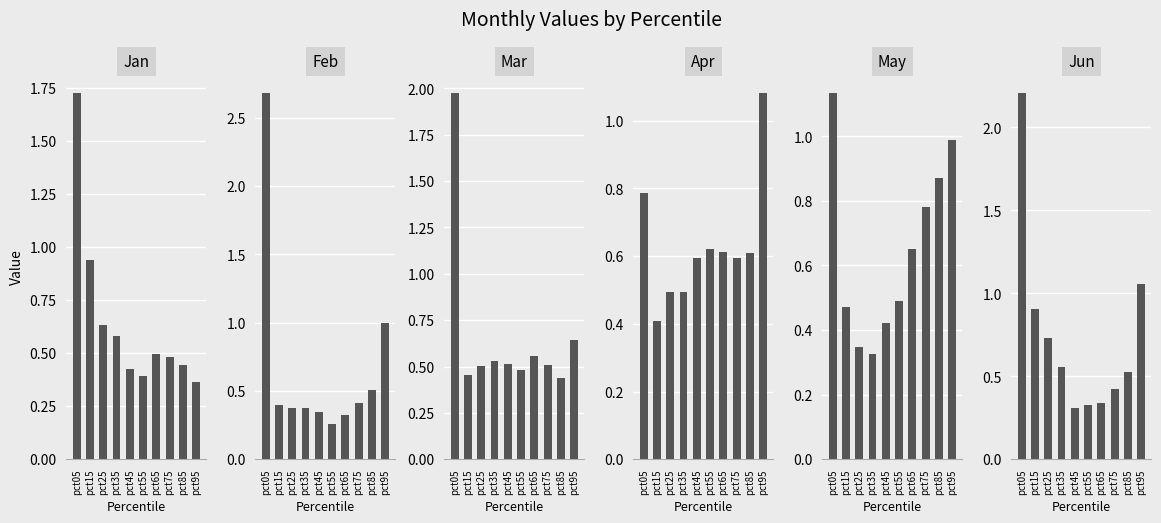

Rank the categories by Feb value from lowest to highest.

pct55, pct65, pct45, pct35, pct25, pct15, pct75, pct85, pct95, pct05